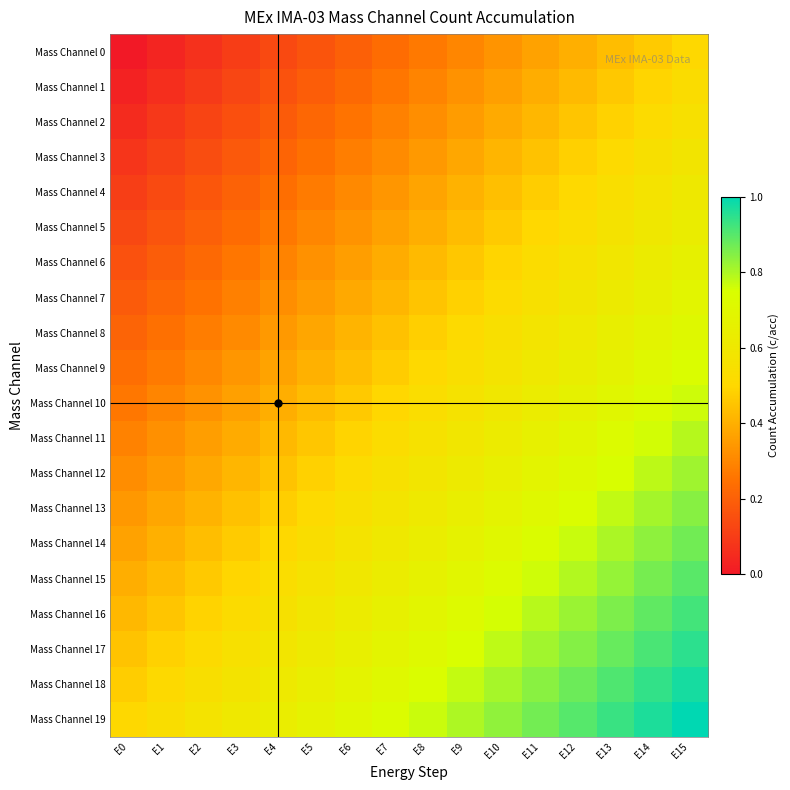

What is the total value across all series at E13?

13.7